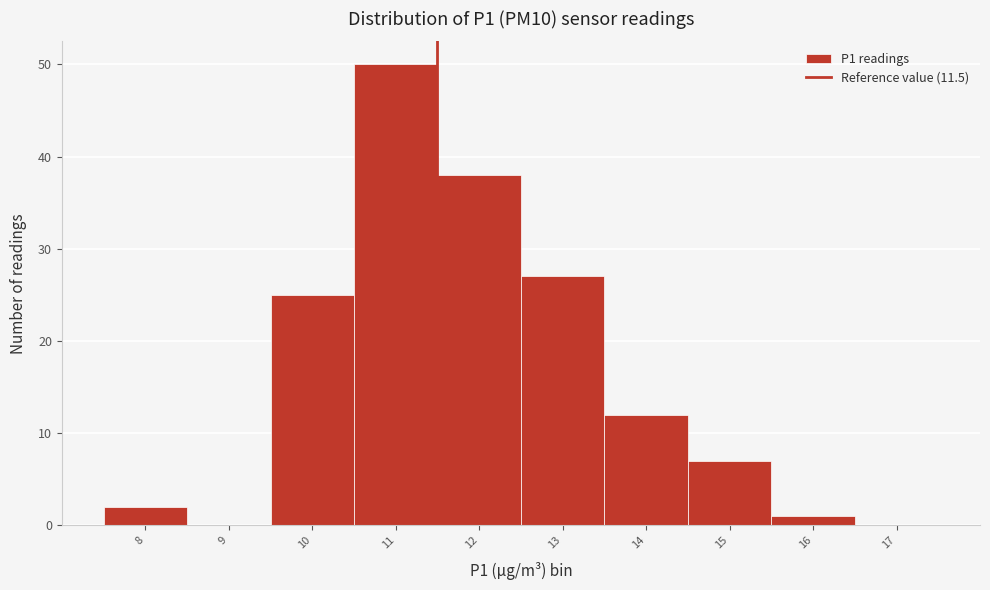

What is the height of the bar covering 13.5 to 14.5 on the x-axis? The values are not printed on the chart, so give them approximately, as read against the axis.

12